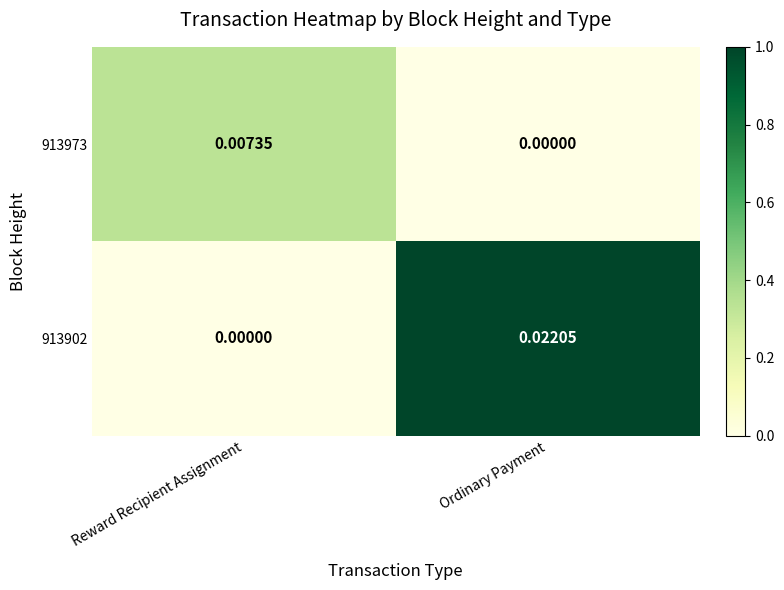

At how many categories does at least one series exceed 0?

2